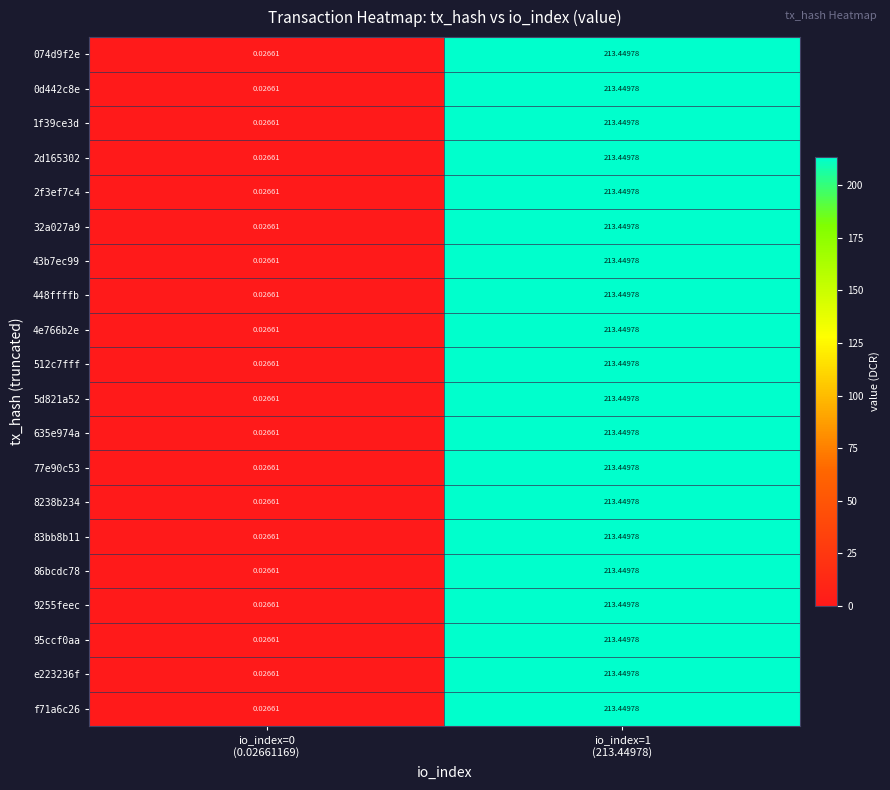

Count the number of data series in this chart.

20